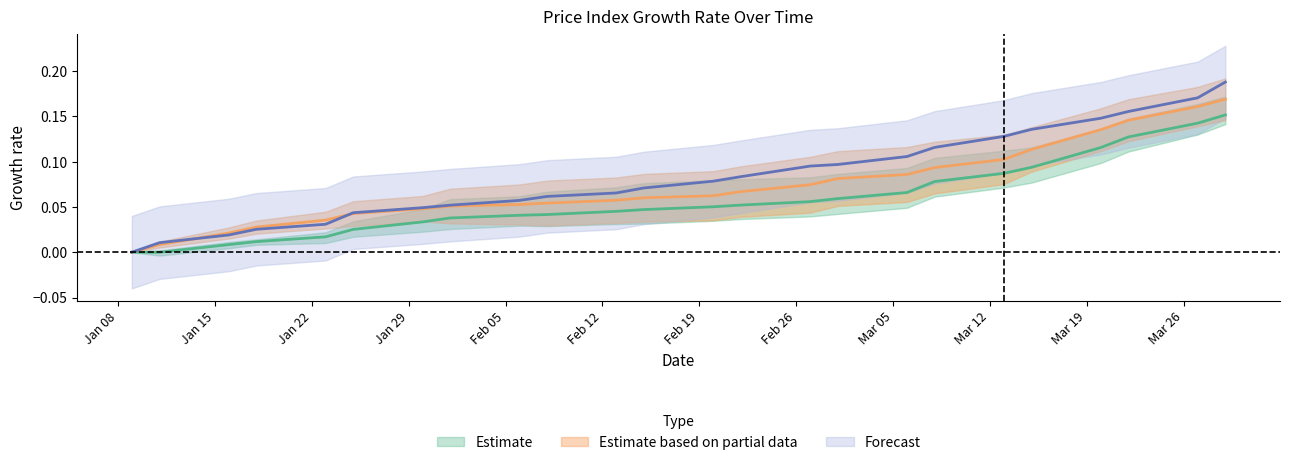

The 1700 series shows 0.1 at 20.02.2018. True or false?

False